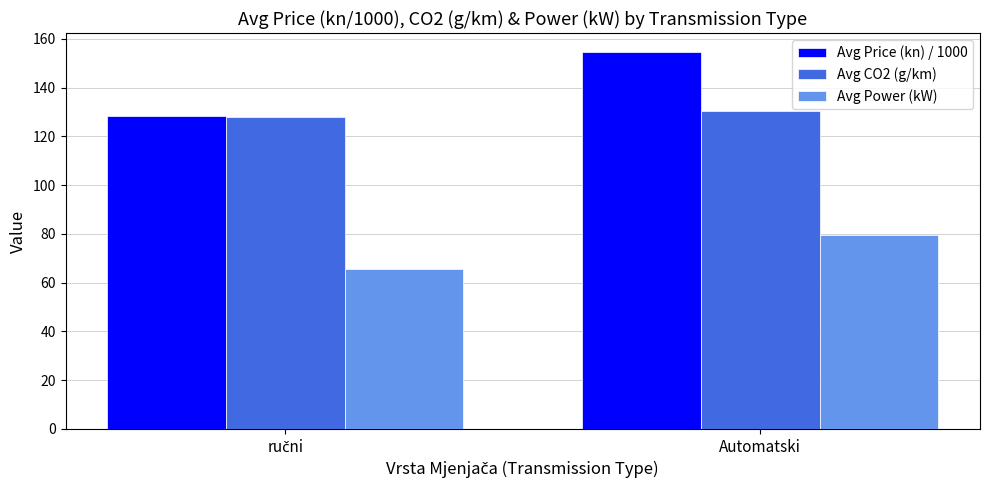

The Avg Power (kW) series shows 29.5 at Automatski. True or false?

False